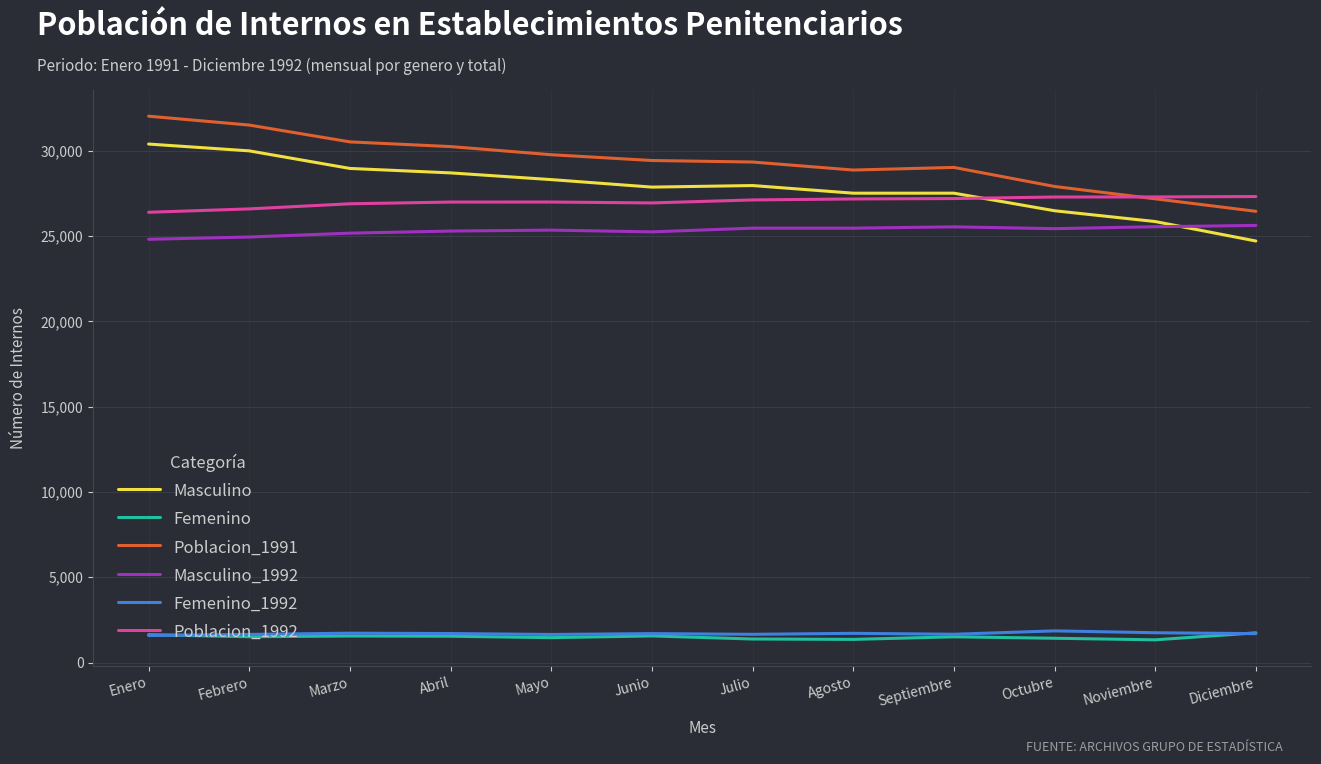

What is the minimum value for Poblacion_1991?

26450.0